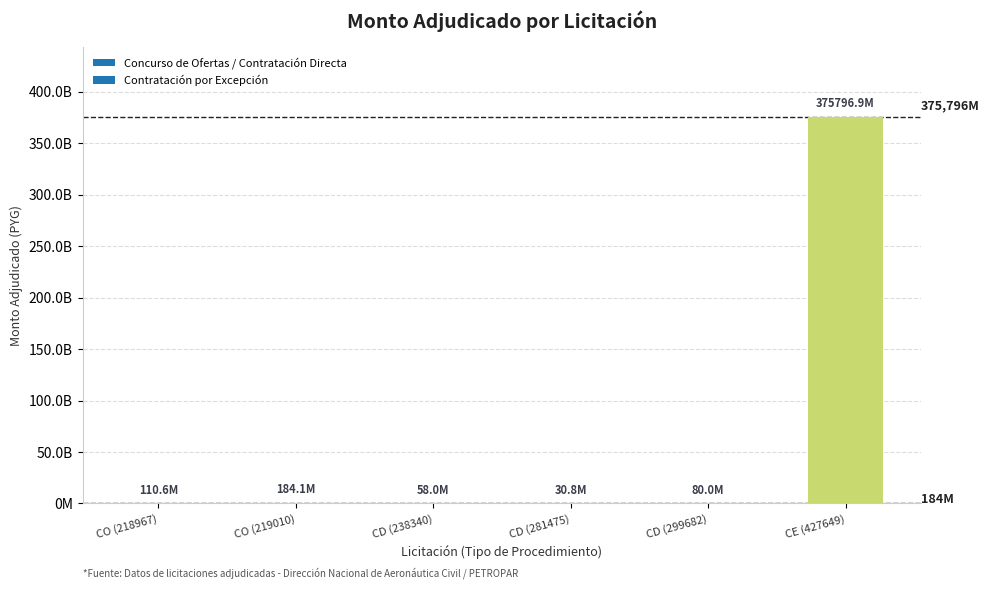

How many data points does each series have?

6